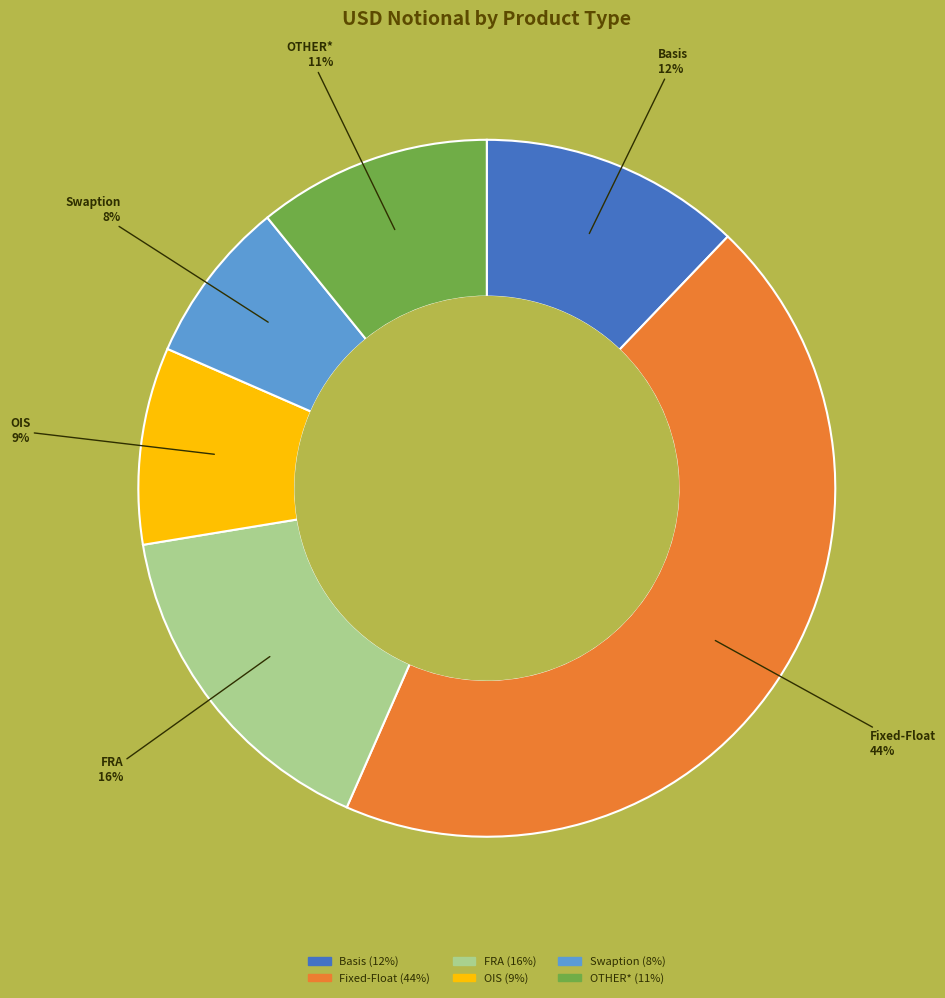

Does any single category account for the majority?

No